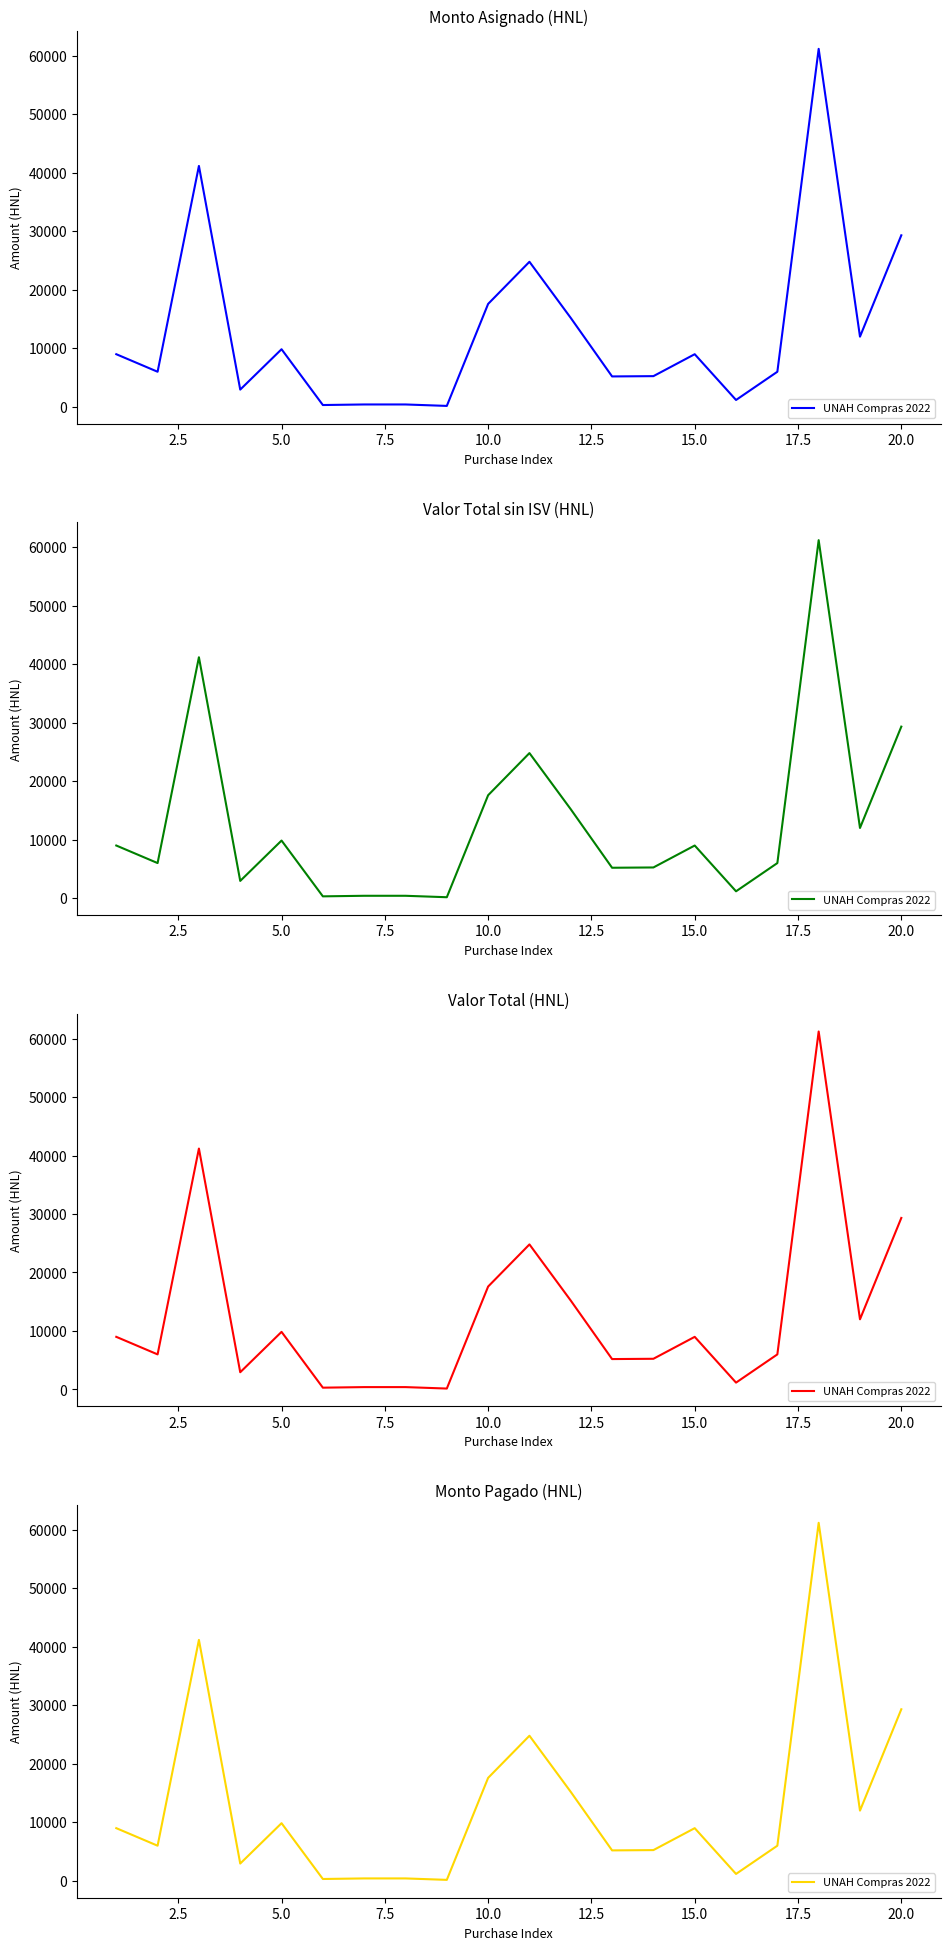

Count the number of values greater than 9000.

8